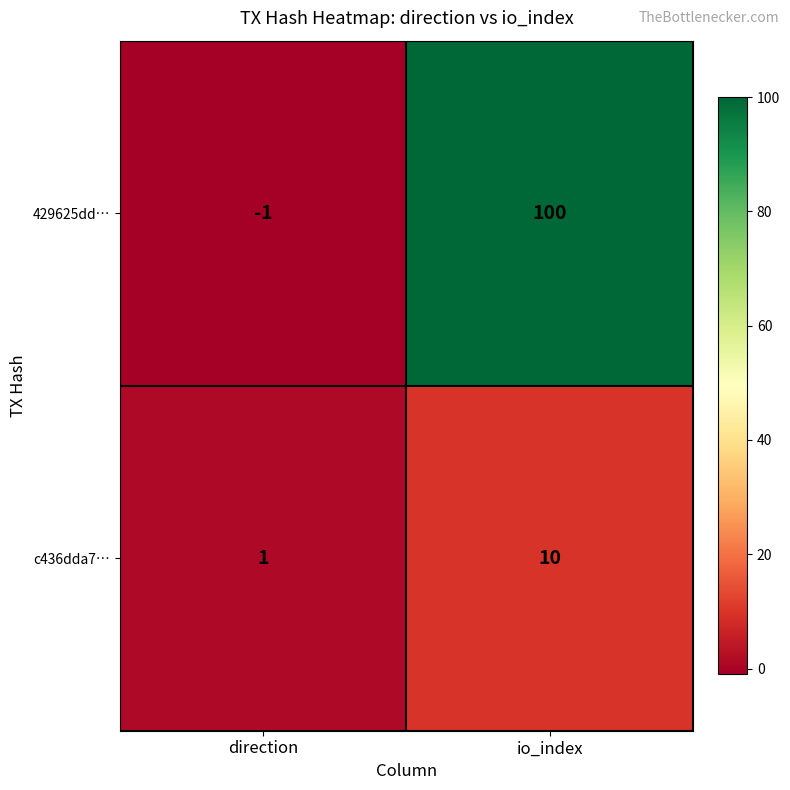

True or false: c436dda7… has a value of 2 at direction.

False